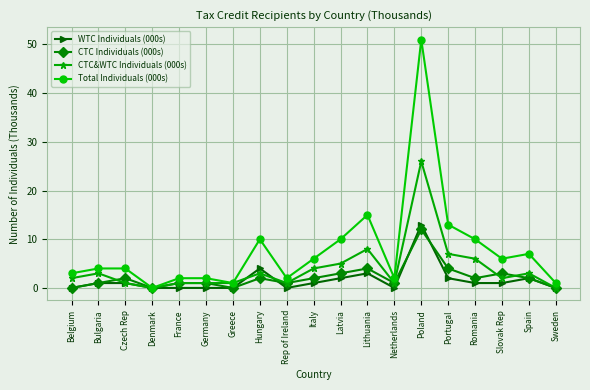

What is the difference between the highest and lowest values at Belgium?

3